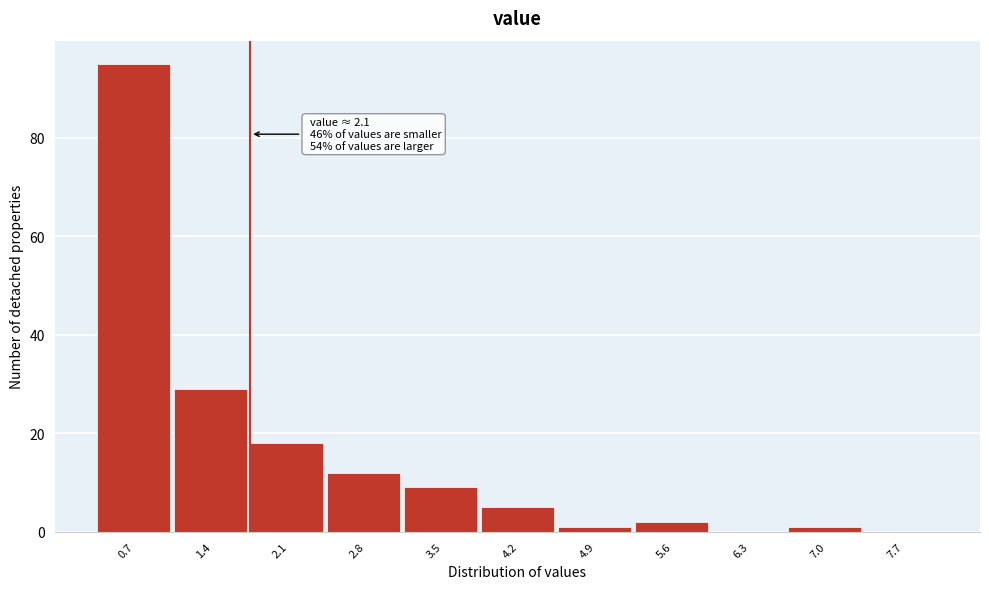

Reading left to right, transcribe all the data shown in this chart.

0.7=95	1.4=29	2.1=18	2.8=12	3.5=9	4.2=5	4.9=1	5.6=2	6.3=0	7.0=1	7.7=0